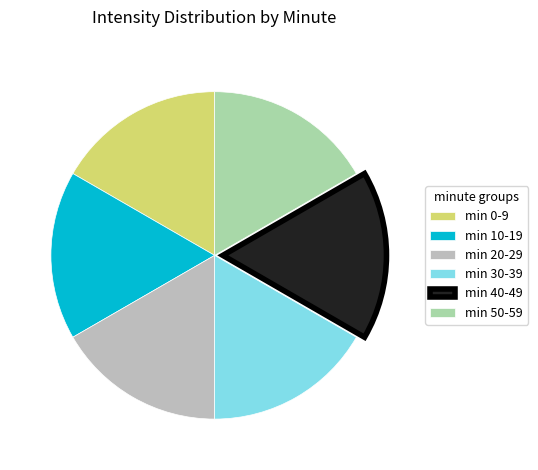

What is the ratio of the value at min 0-9 to the value at min 30-39?

1.0